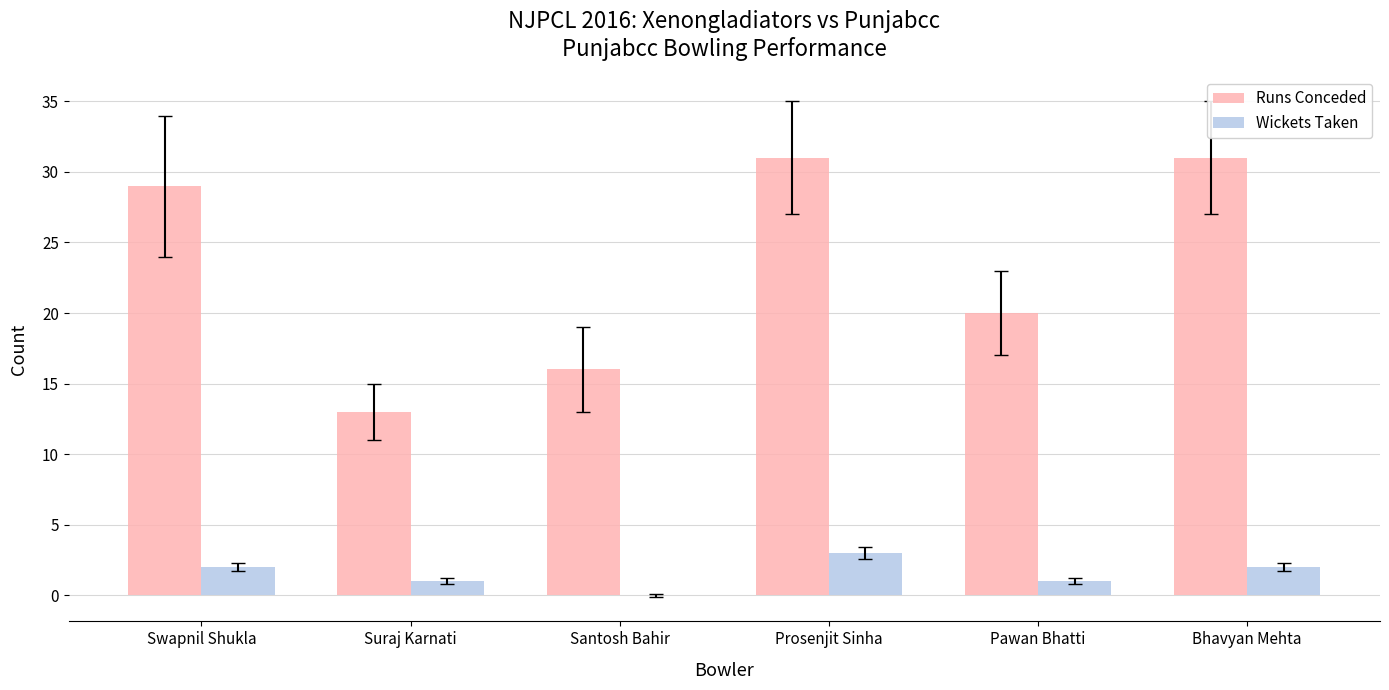

At which label does Wickets Taken reach its peak?

Prosenjit Sinha